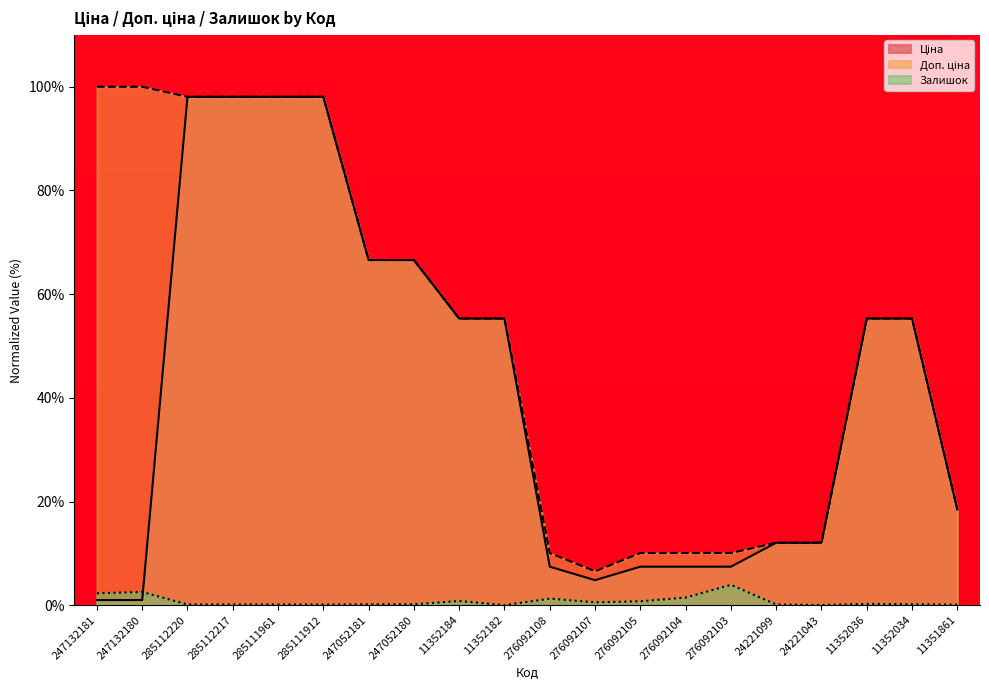

At which category is the sum across all series the highest?

285112220